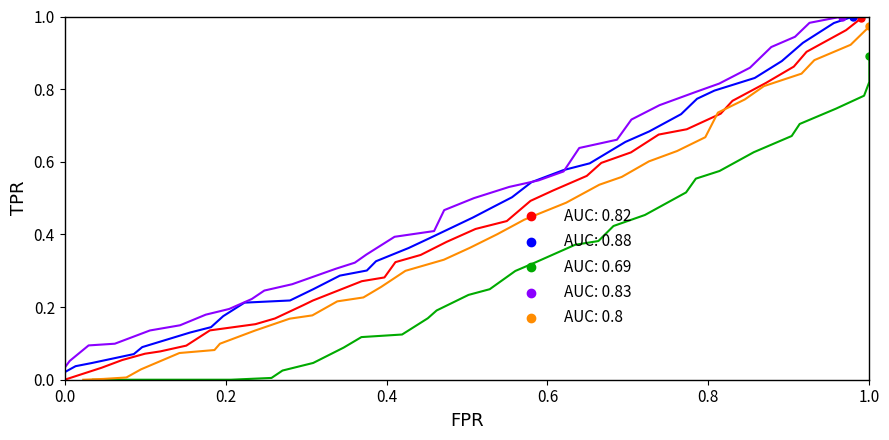

Does the chart have visible grid lines?

No